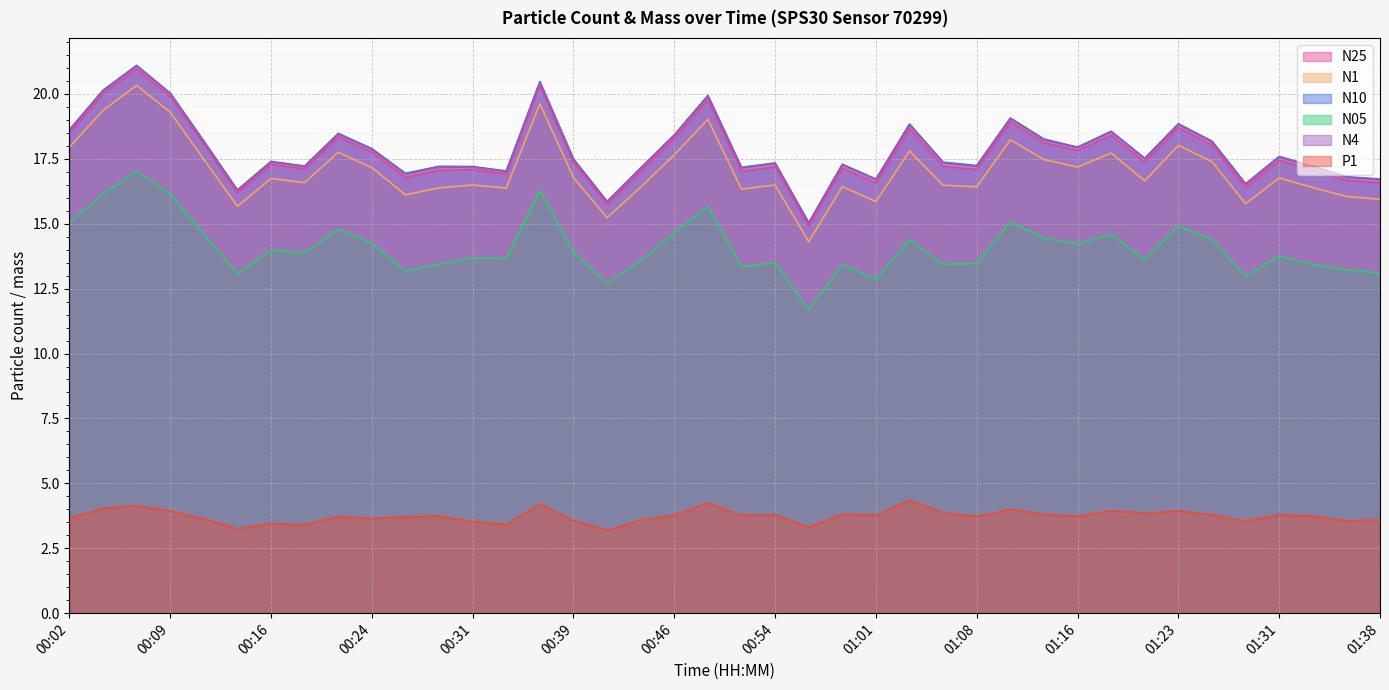

Which category has the highest value in the N25 series?

00:06